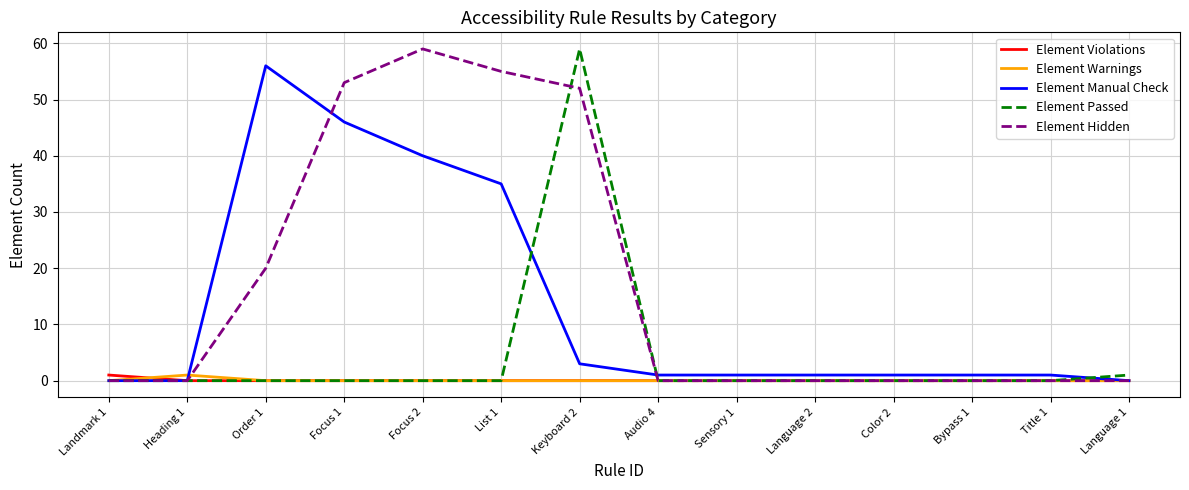

Which series has the largest total across all categories?

Element Hidden